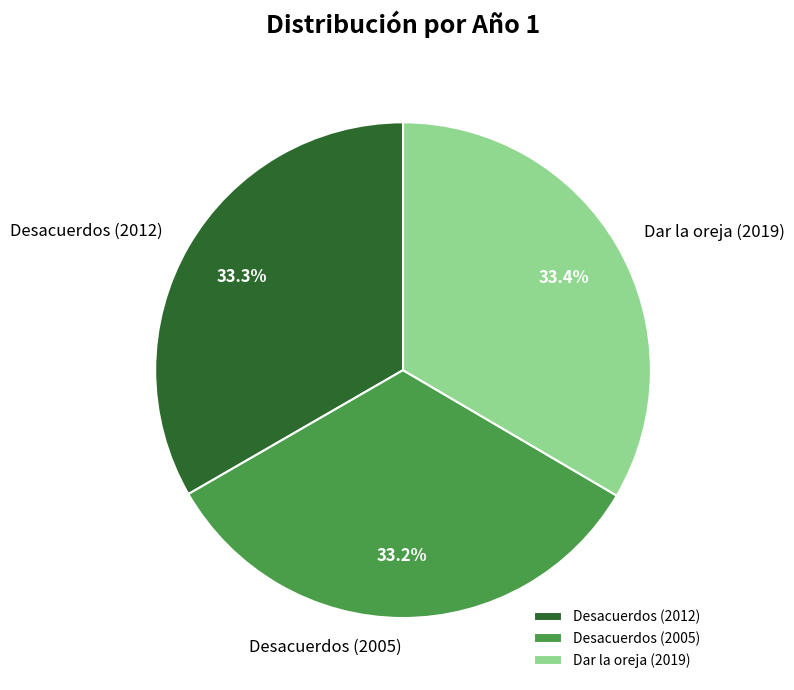

What is the ratio of the value at Desacuerdos (2012) to the value at Desacuerdos (2005)?

1.0